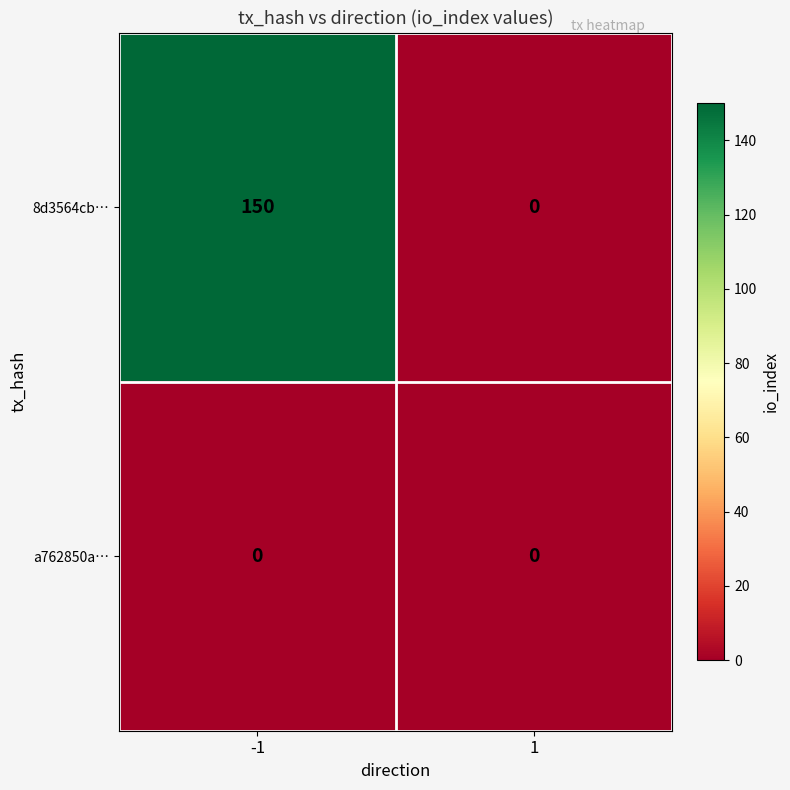

How many categories are shown in the chart?

2